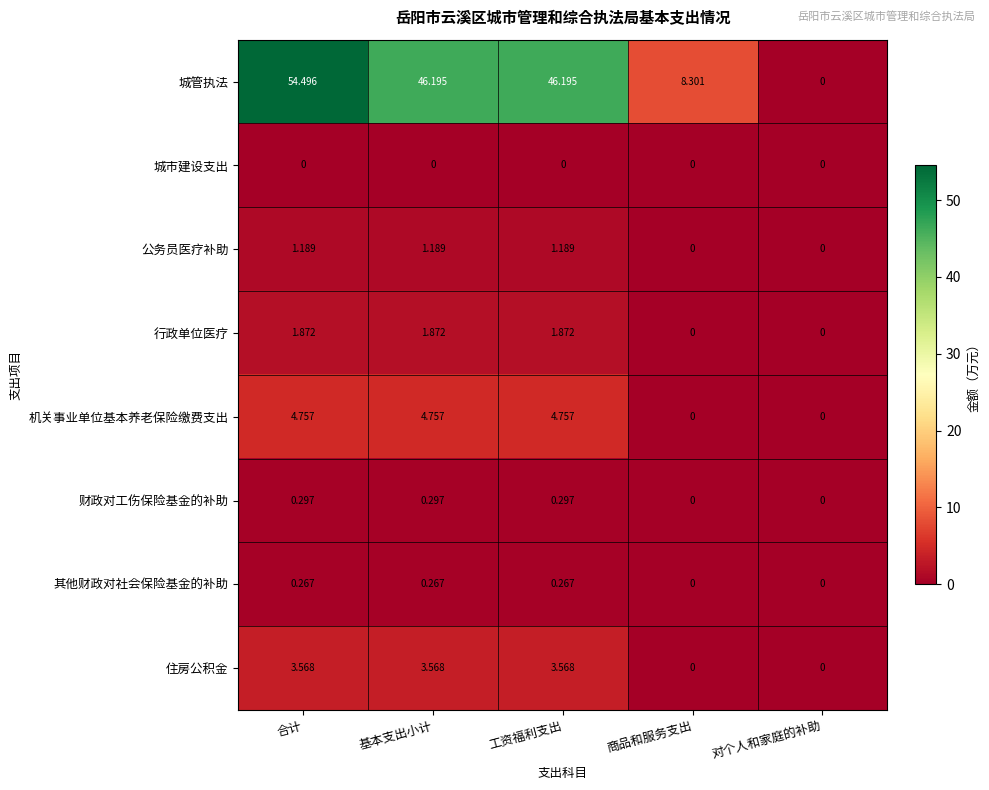

Which series has the largest total across all categories?

城管执法